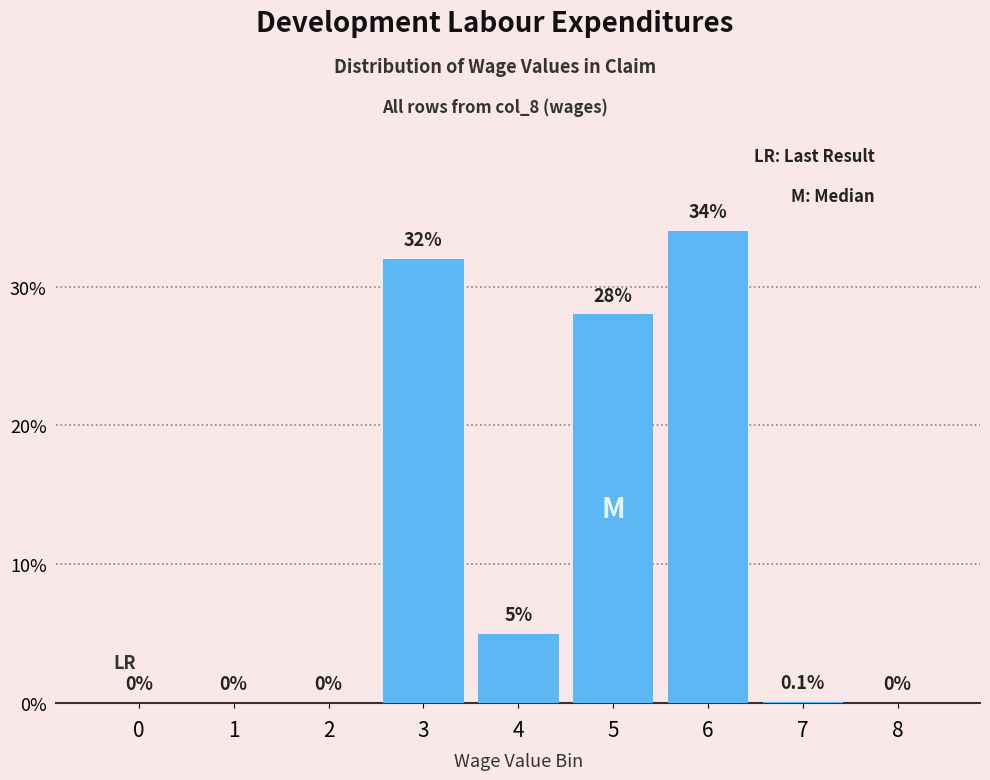

Reading left to right, extract all data points from this chart.

0=0.0	1=0.0	2=0.0	3=32.0	4=5.0	5=28.0	6=34.0	7=0.1	8=0.0